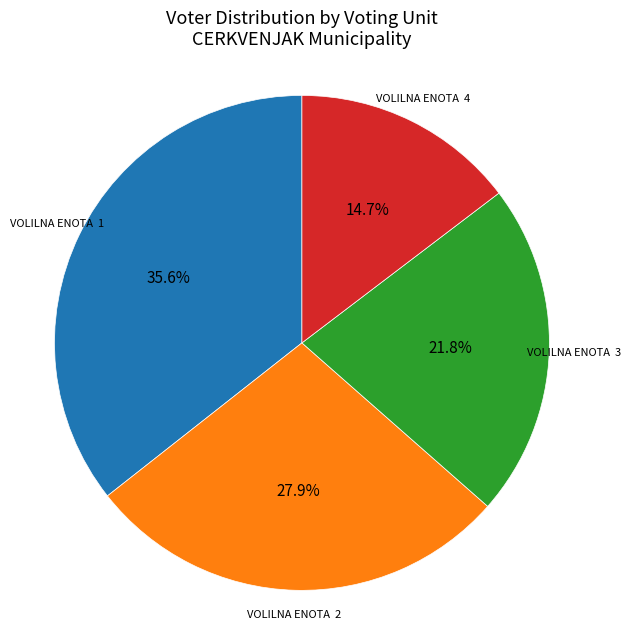

Rank the categories by value from lowest to highest.

VOLILNA ENOTA 4, VOLILNA ENOTA 3, VOLILNA ENOTA 2, VOLILNA ENOTA 1